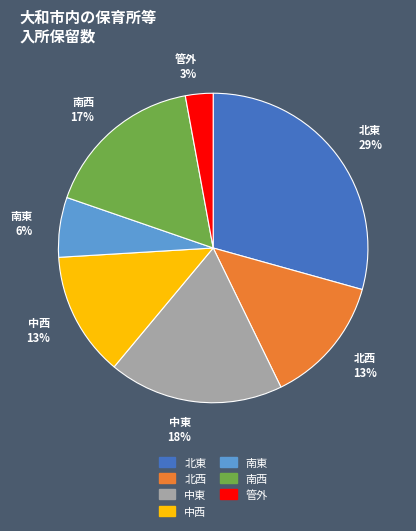

To the nearest percent, what percentage of the pie is 南西?

17%